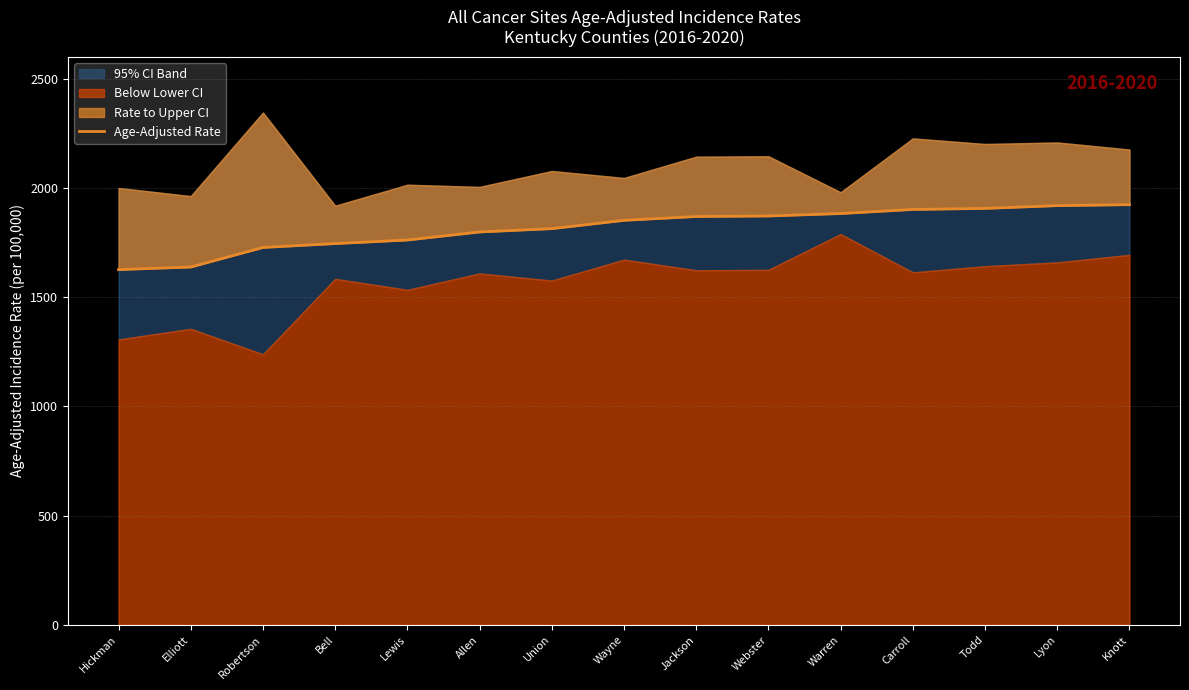

Where is the data nearest to the value 1774?

Lewis